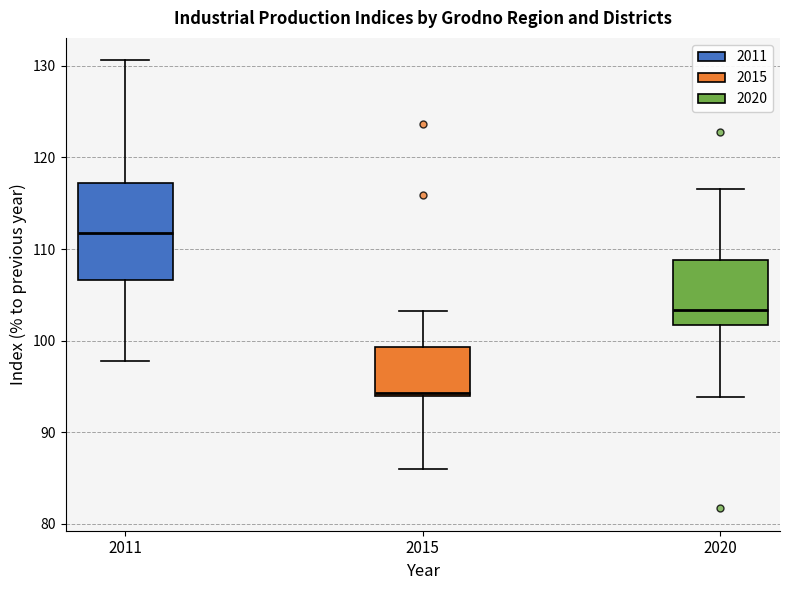

Where does the median line of the box at x = 2020 sit on the y-axis? The values are not printed on the chart, so give them approximately, as read against the axis.

103